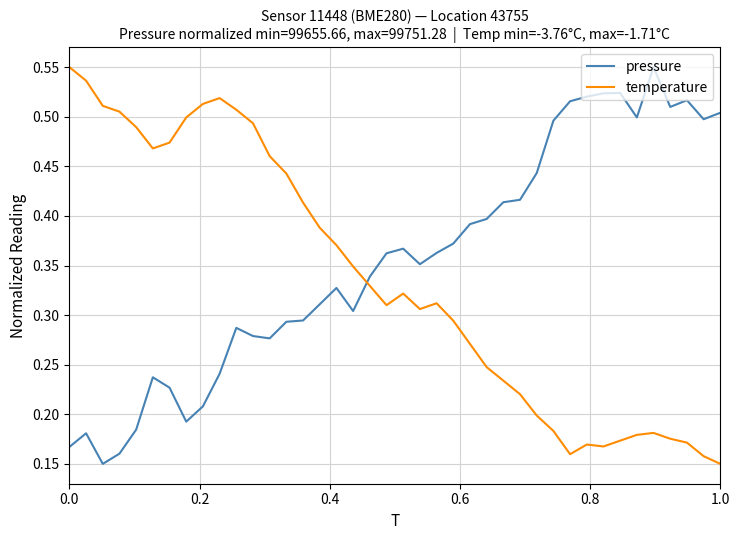

After their last crossing, which series has the higher values: pressure or temperature?

pressure